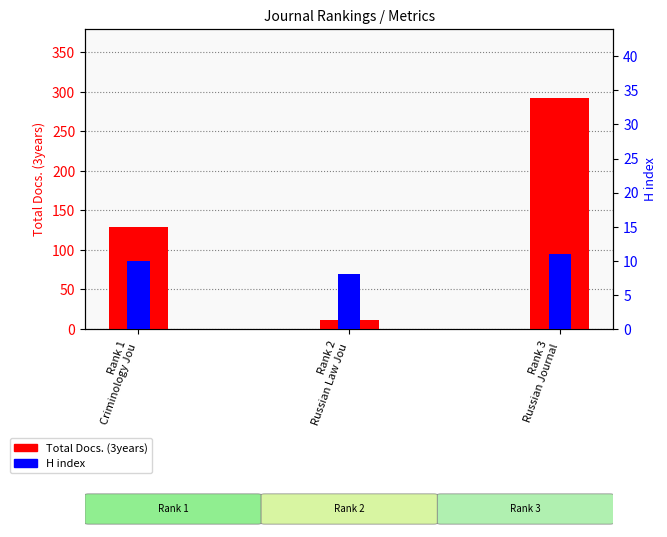

Does the chart contain any negative values?

No